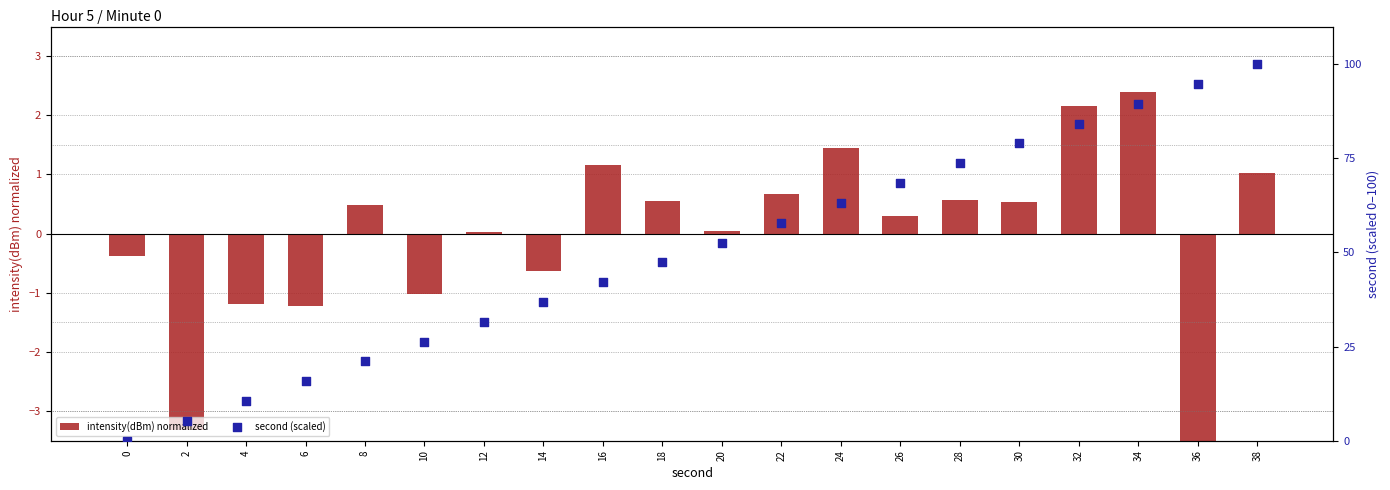

Is the value of intensity(dBm) normalized at 34 greater than the value of second (scaled) at 38?

No